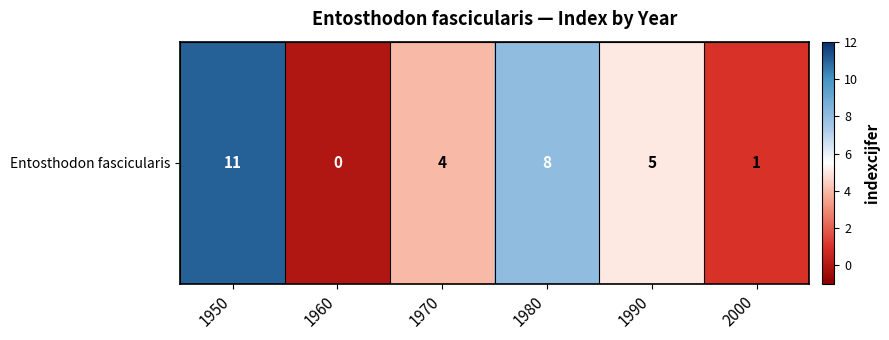

How many values are above zero?

5